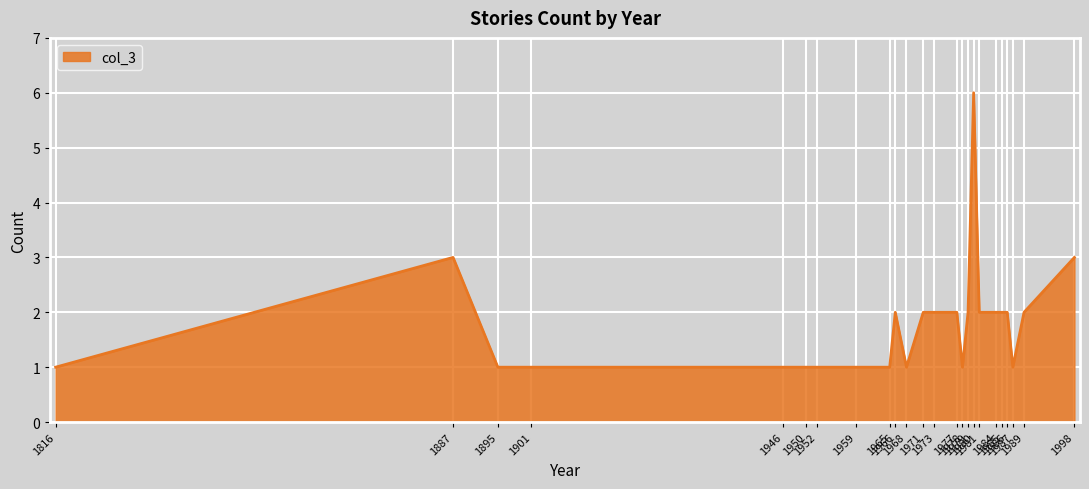

Which has a higher value, 1998 or 1971?

1998